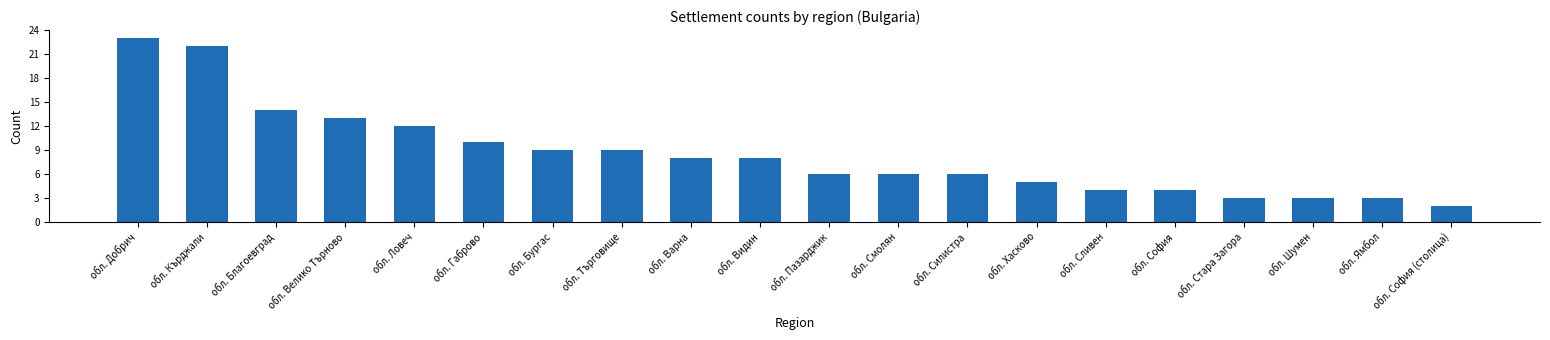

Which has a higher value, обл. Бургас or обл. Силистра?

обл. Бургас